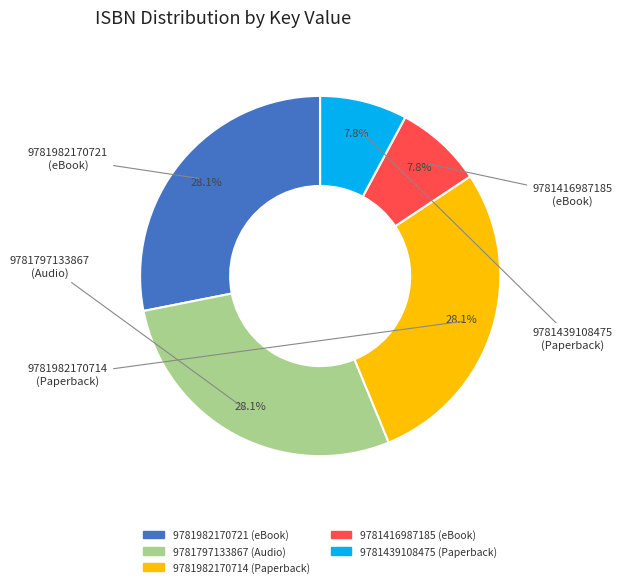

Is it true that 9781797133867 is 14% of the pie?

False